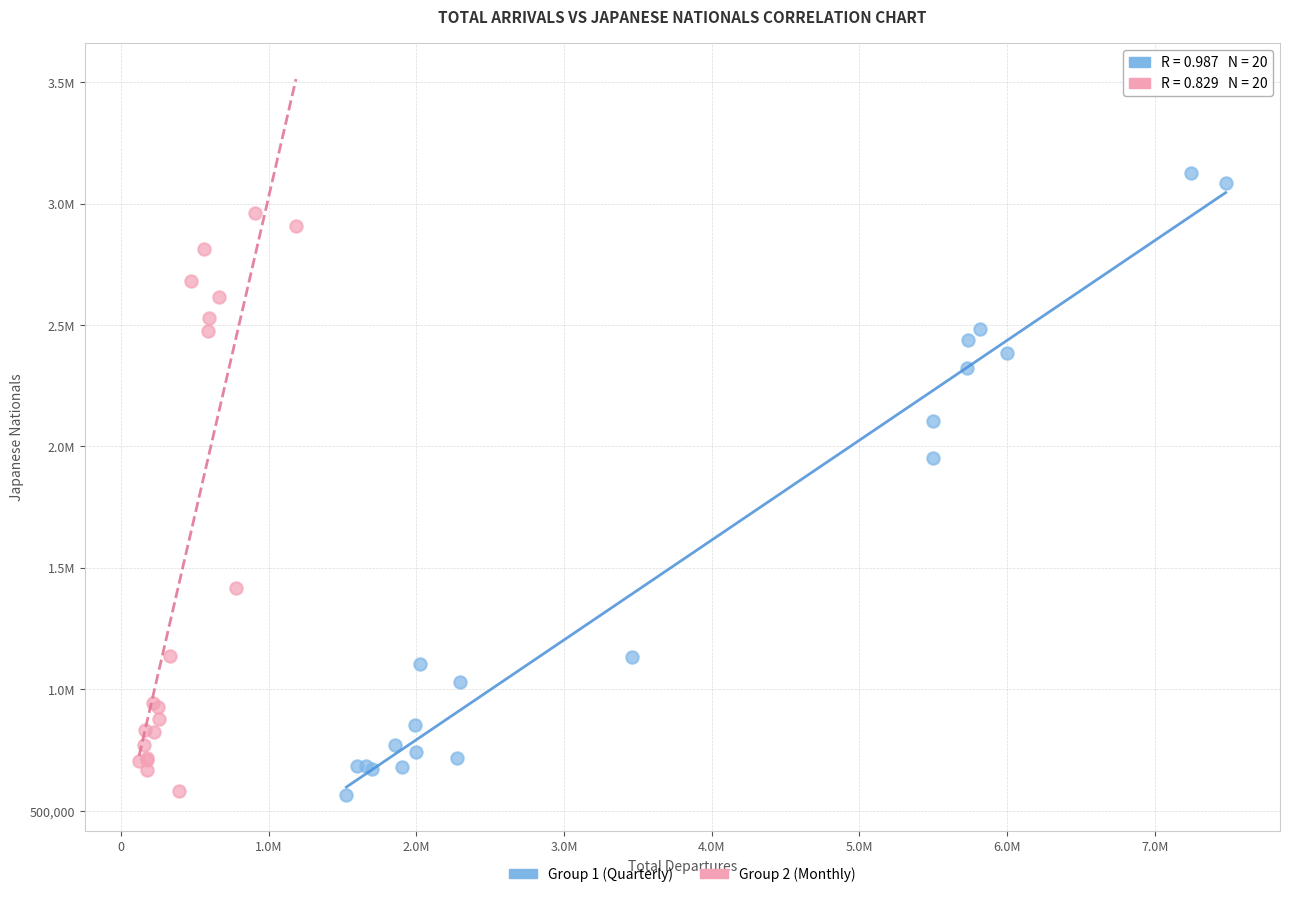

What are all the series names shown in the legend?

Group 1 (Quarterly), Group 2 (Monthly)